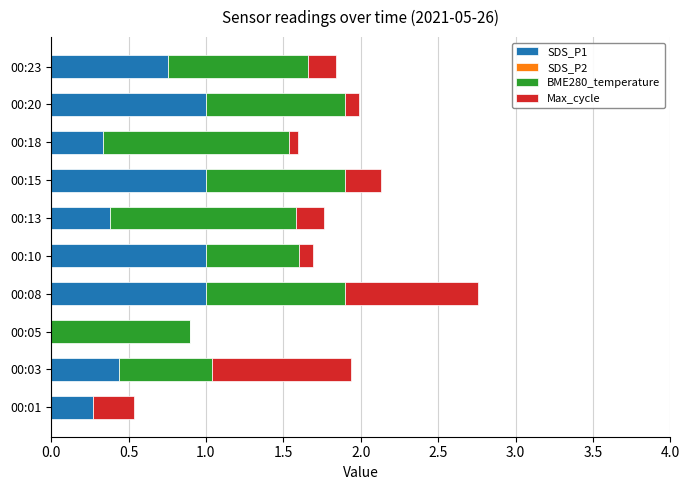

True or false: SDS_P1 has a value of 1.0 at 00:15.

True